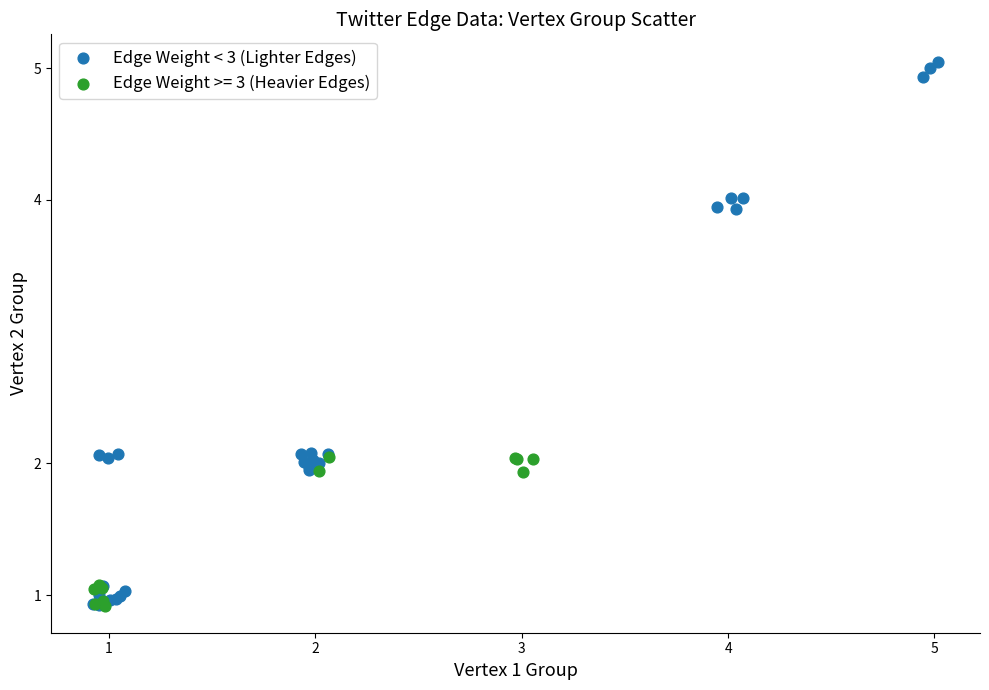

Which series contains the highest Y value?

Edge Weight < 3 (Lighter Edges)